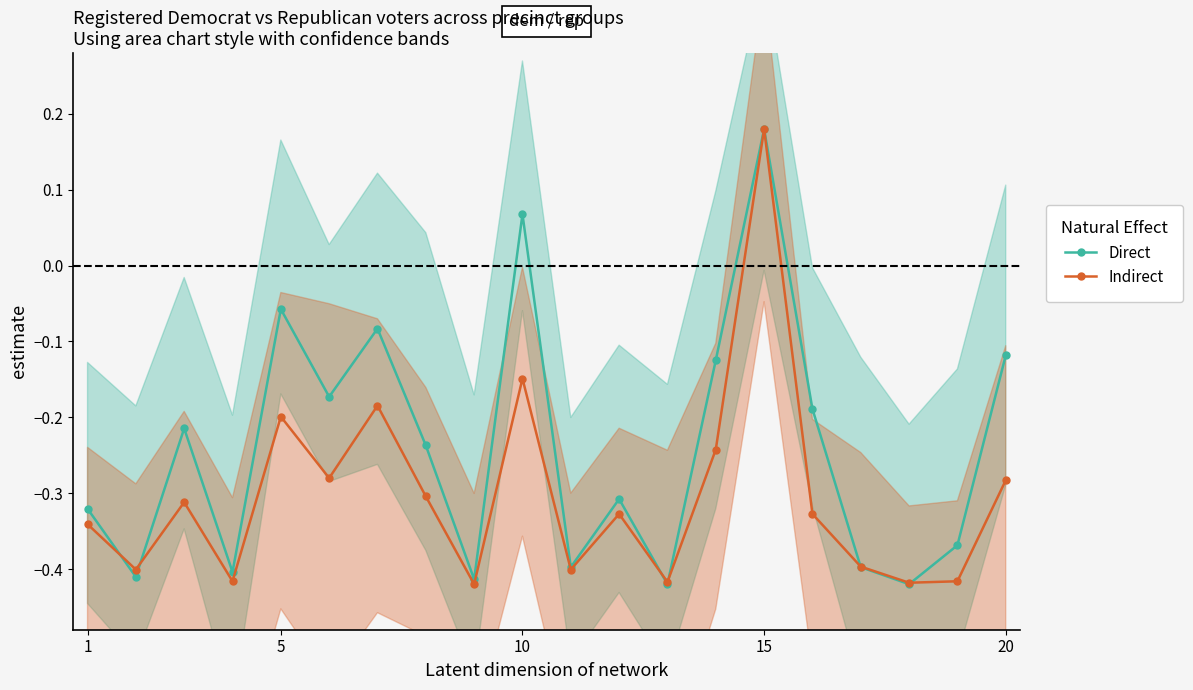

How many interior local peaks does the Direct series have?

6